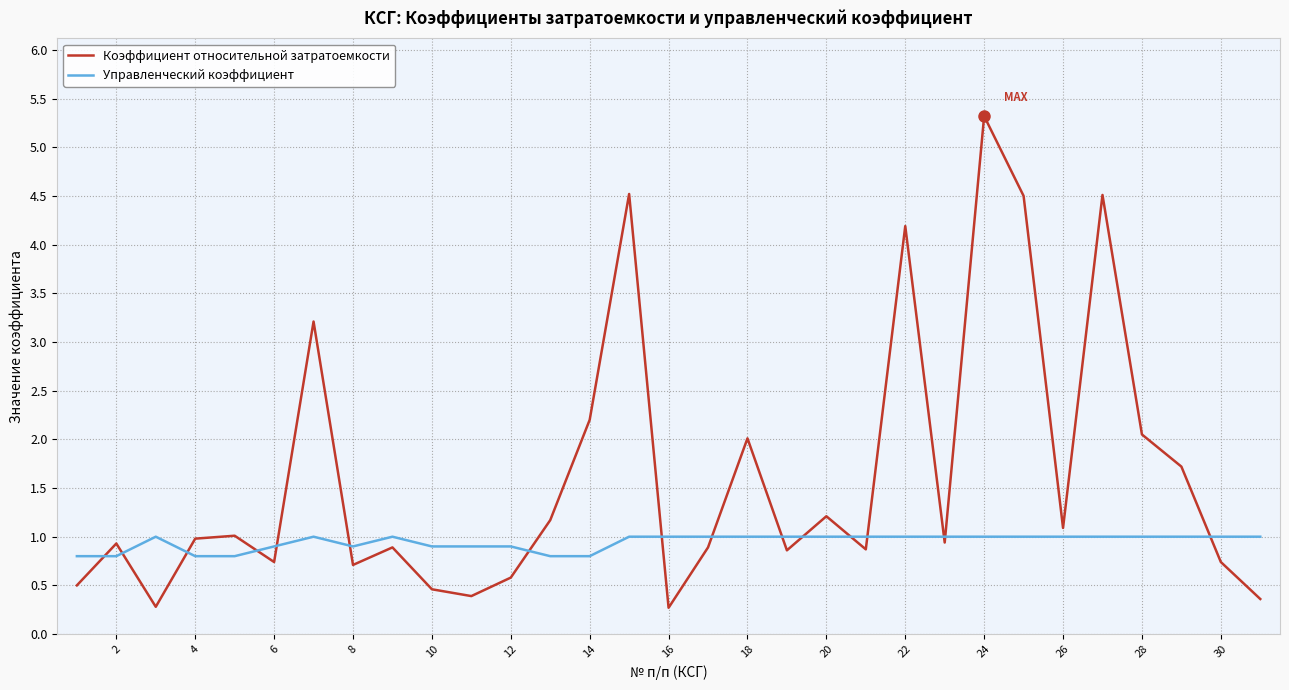

Which series has the widest spread of values?

Коэффициент относительной затратоемкости